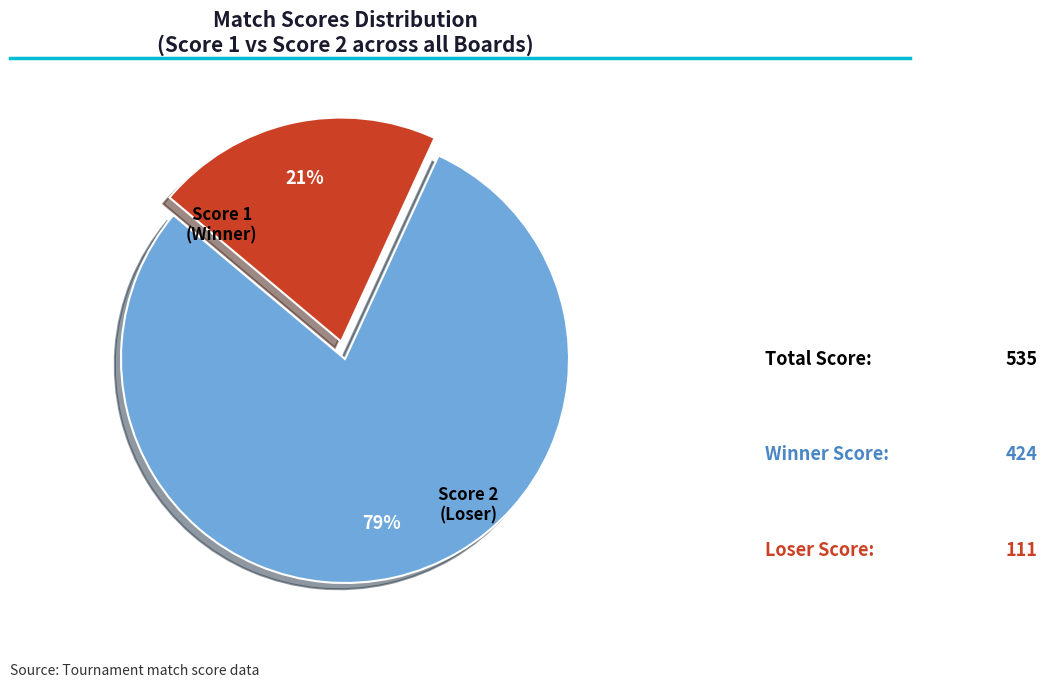

Is there any slice that represents more than half of the pie?

Yes